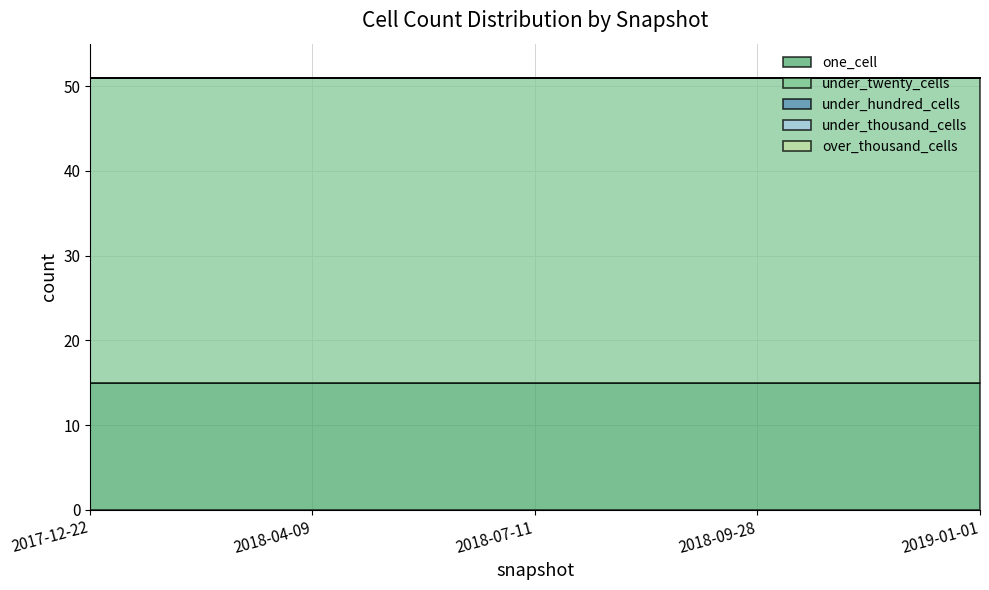

How many distinct data groups are displayed?

5